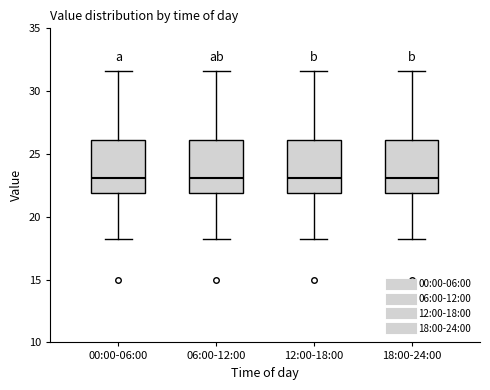

Where is the lower edge of the box for 12:00-18:00 on the y-axis? The values are not printed on the chart, so give them approximately, as read against the axis.

22.0